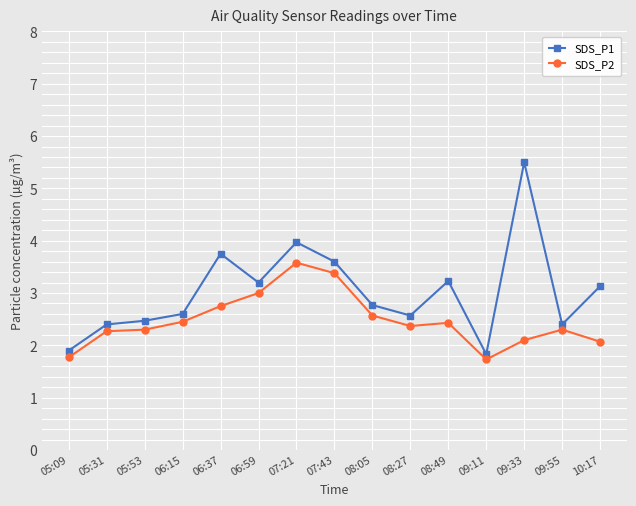

What is the sum of the SDS_P1 values at 05:09 and 05:31?

4.3